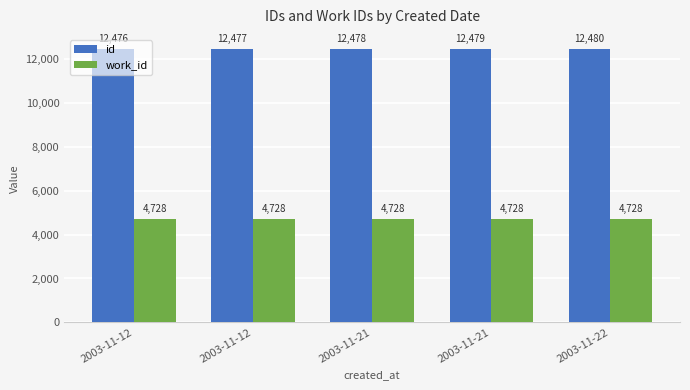

How many data points does each series have?

5